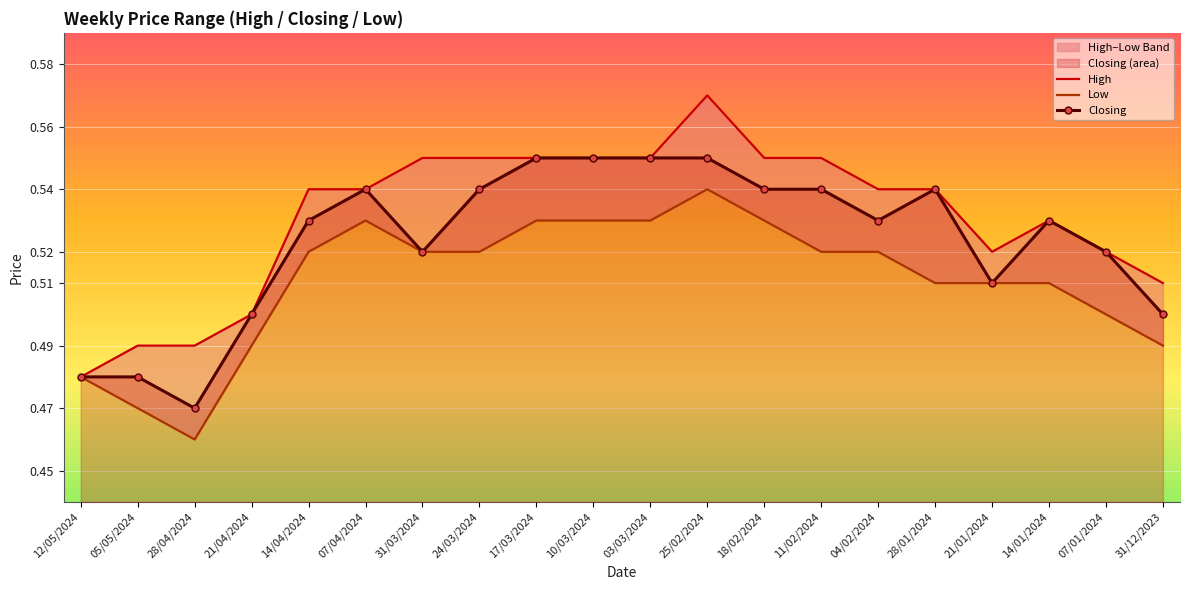

True or false: Closing and High cross at least once.

False